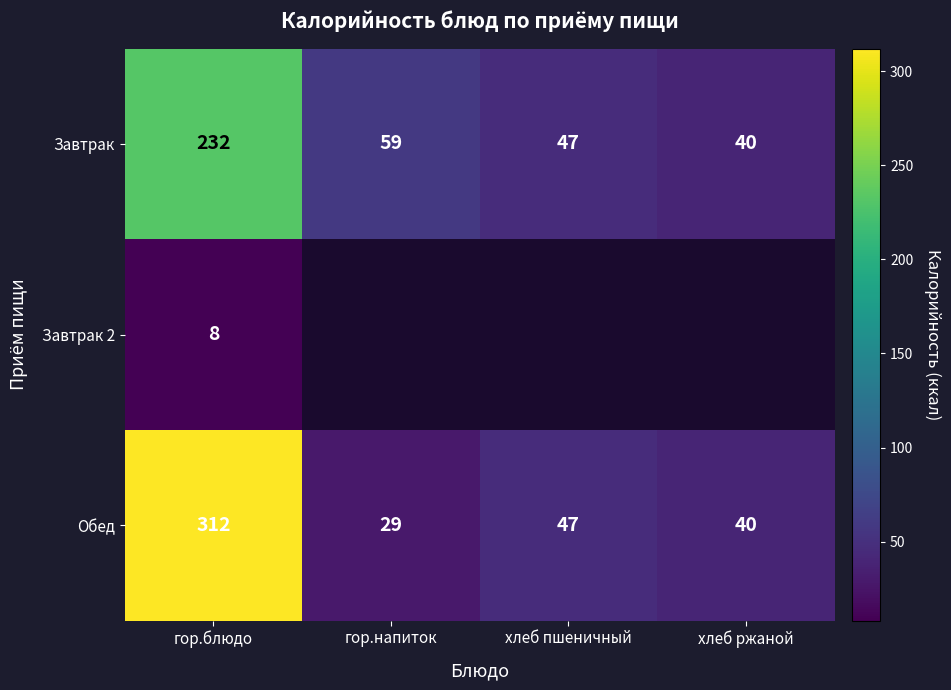

Rank the categories by Обед value from highest to lowest.

гор.блюдо, хлеб пшеничный, хлеб ржаной, гор.напиток